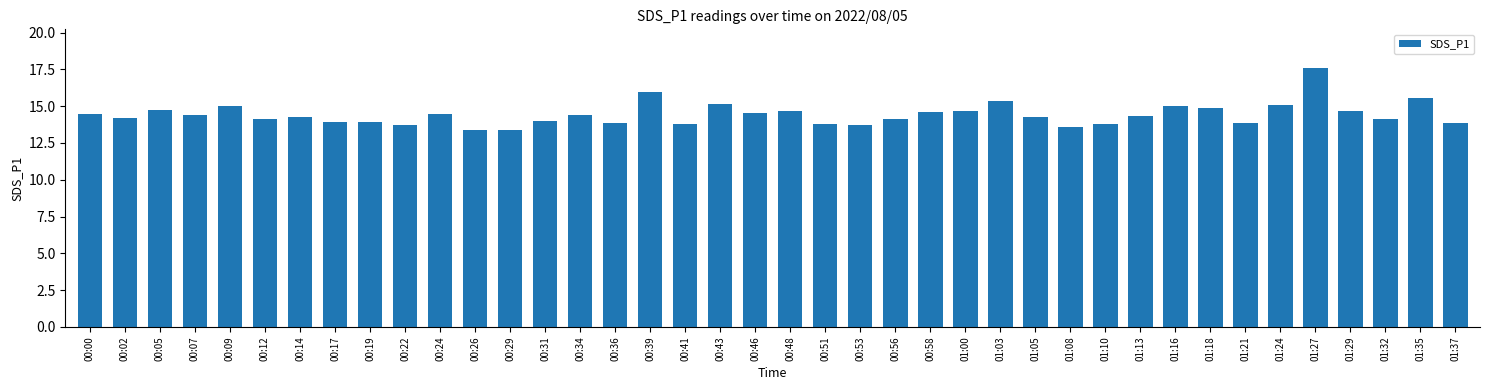

What is the label of the 29th bar from the left?

01:08